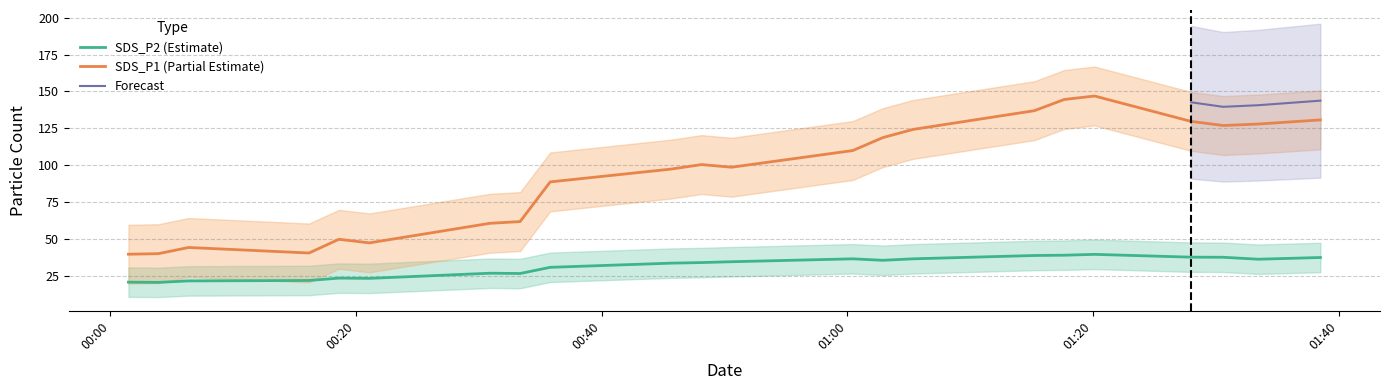

True or false: SDS_P1 and SDS_P2 intersect in this chart.

False